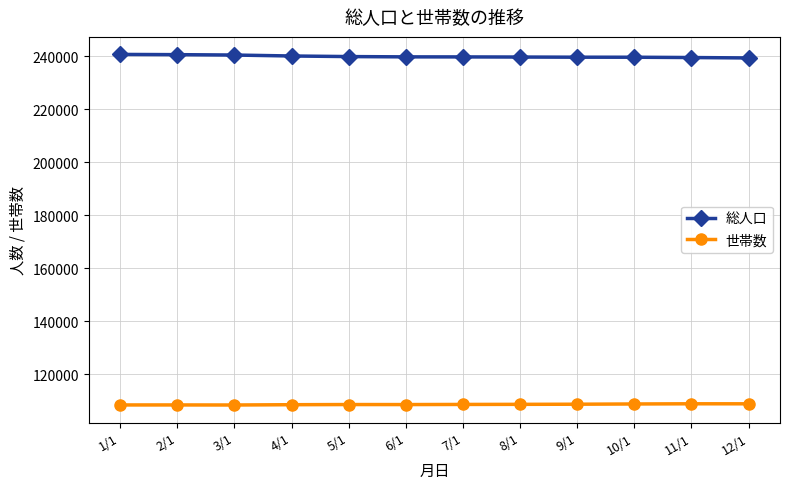

What is the sum of all 総人口 values?

2878643